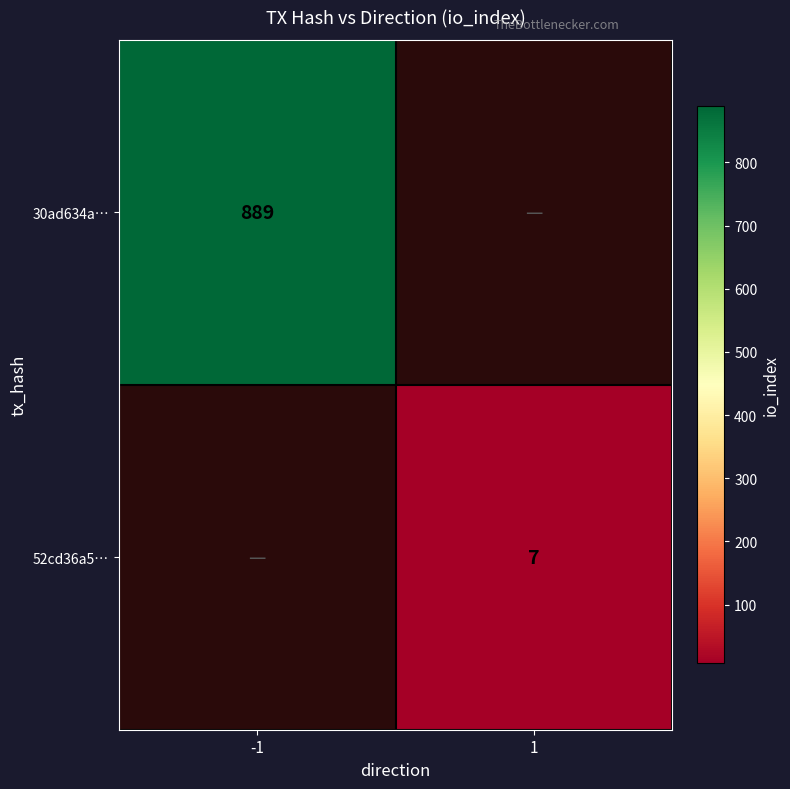

True or false: 30ad634a… has a value of 889 at -1.

True